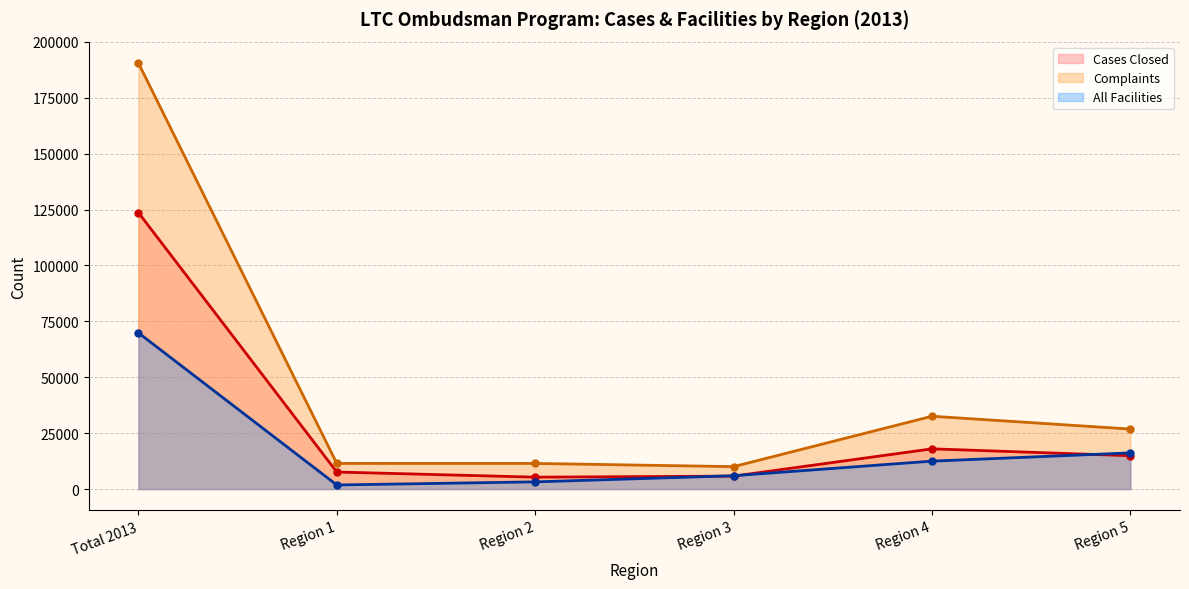

What position from the right is Total 2013?

6